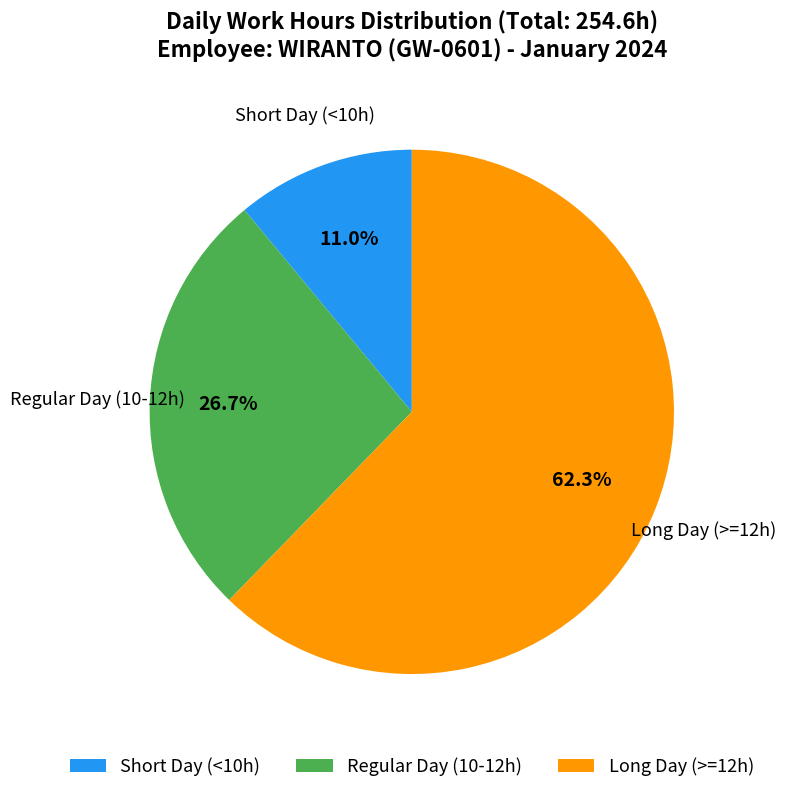

Which category accounts for the majority?

Long Day (>=12h)